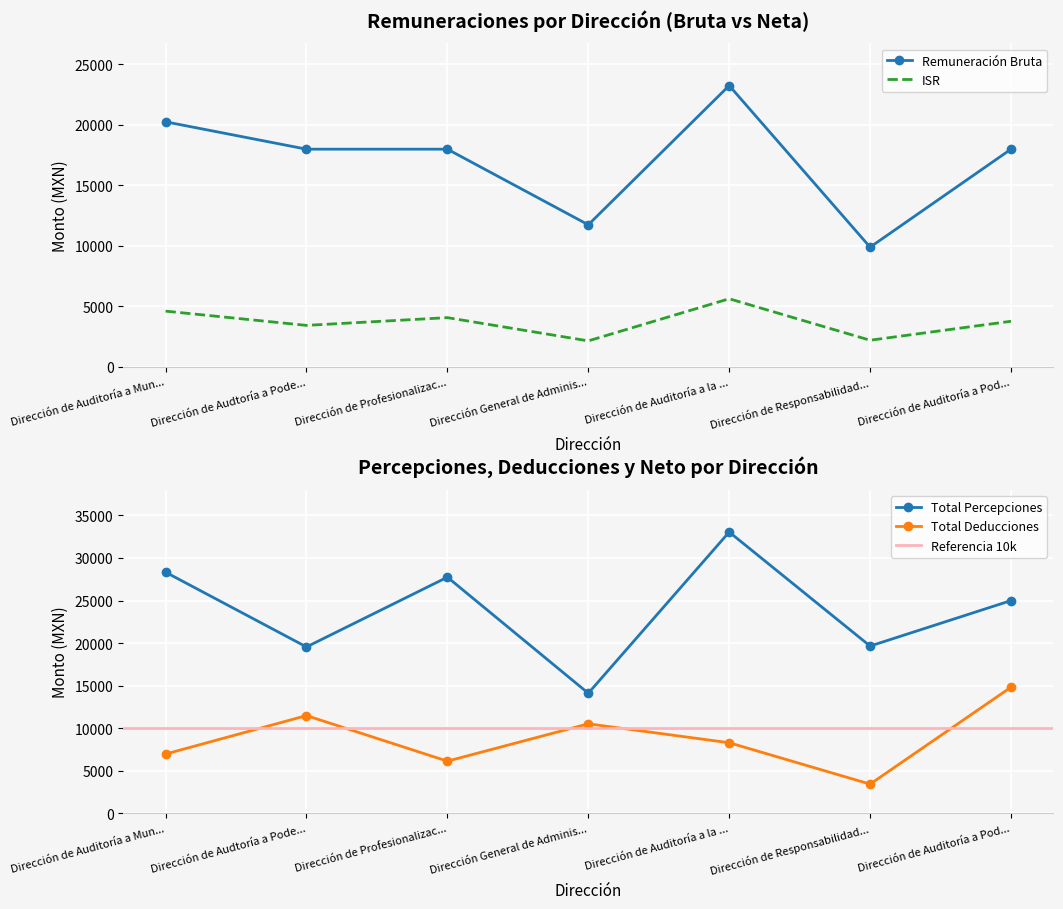

What is the lowest value of the Remuneración Bruta series?

9882.9